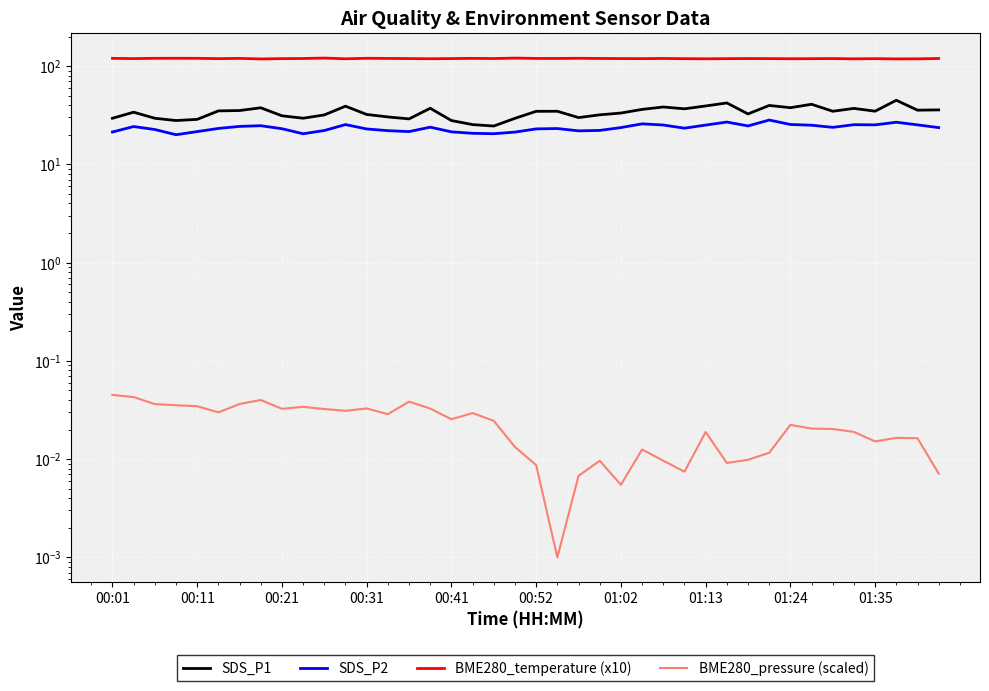

True or false: BME280_pressure (scaled) has a value of 0.0 at 00:31.

False